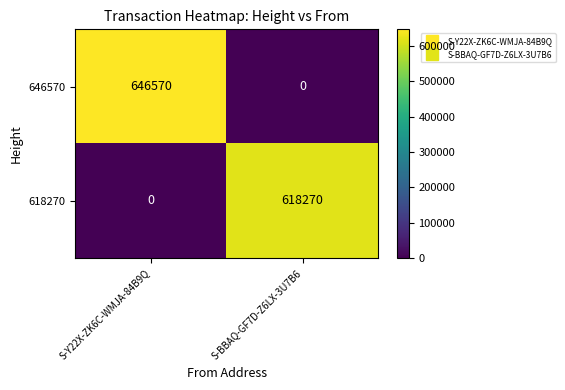

At which category does the chart reach its peak across all series?

S-Y22X-ZK6C-WMJA-84B9Q